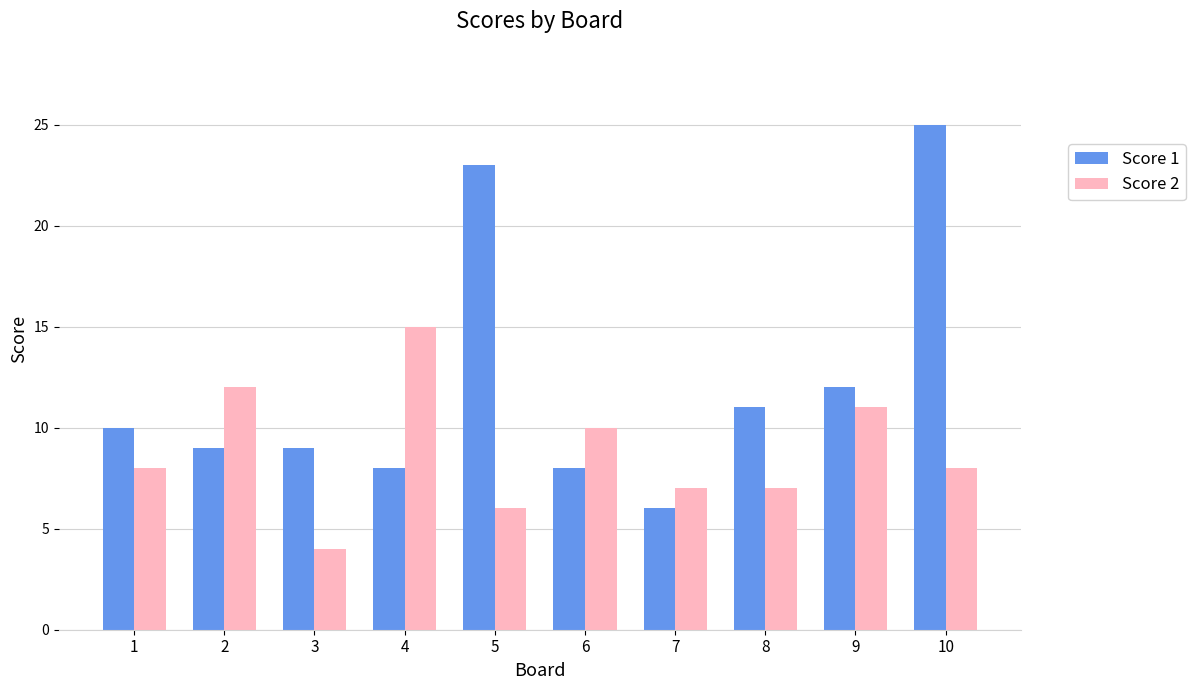

How many bars are there in total?

20